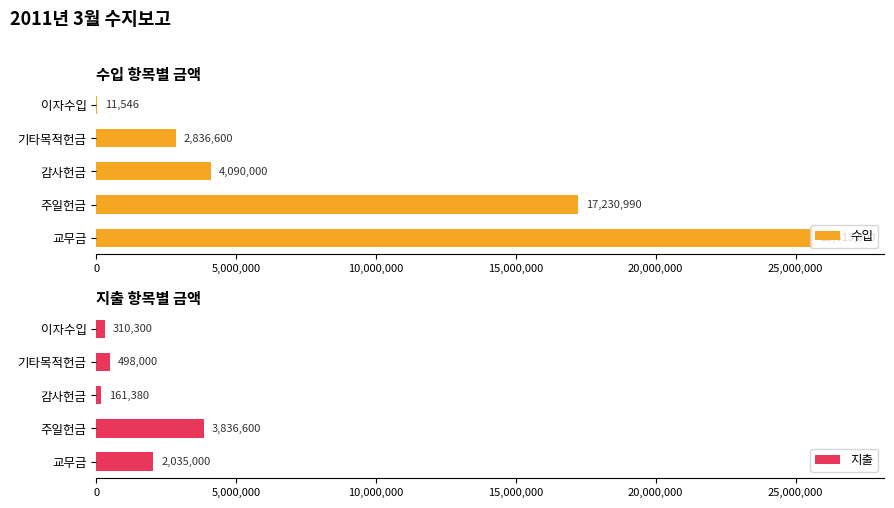

Rank the series by their average value, from lowest to highest.

지출, 수입